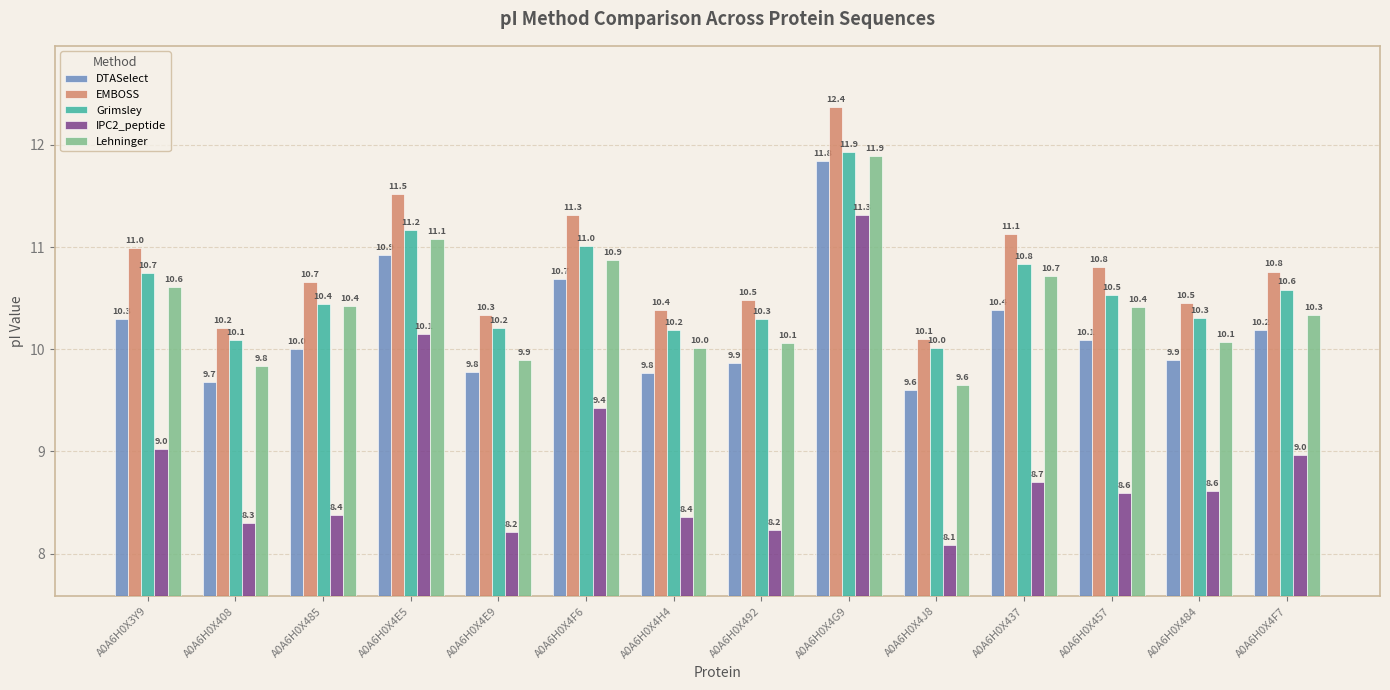

What is the maximum value for DTASelect?

11.8